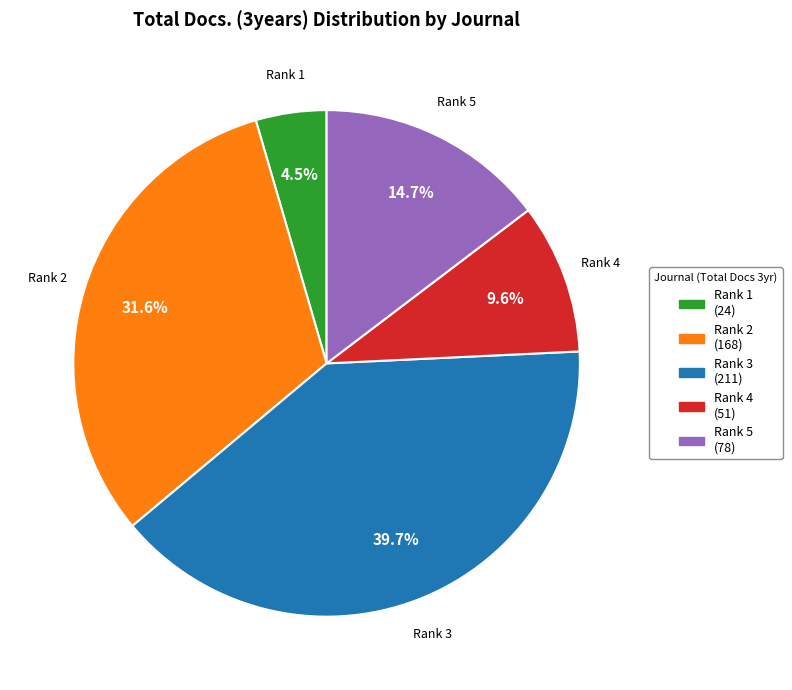

Rank the categories by value from highest to lowest.

Rank 3 (211), Rank 2 (168), Rank 5 (78), Rank 4 (51), Rank 1 (24)